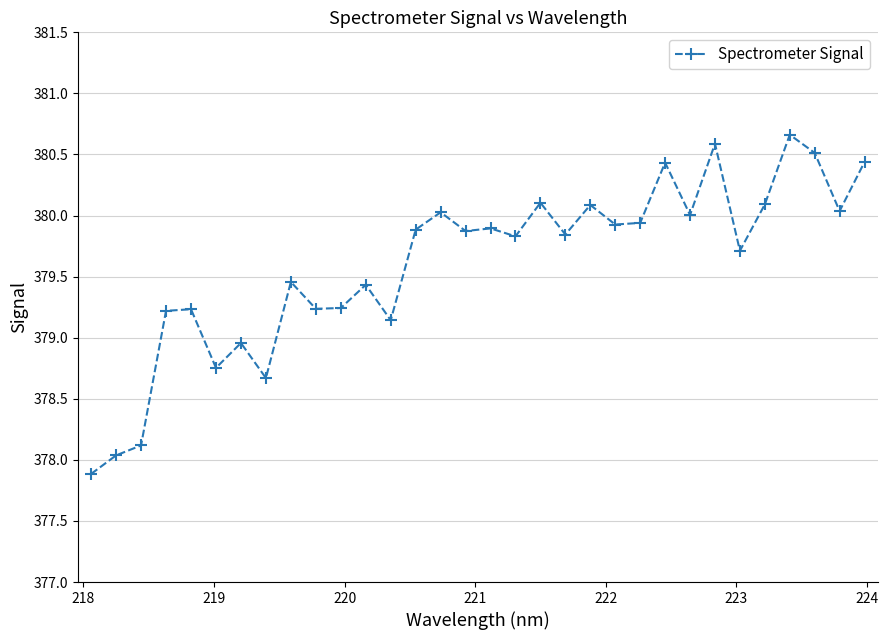

True or false: there are more than 0 points higher than both neighbors.

True